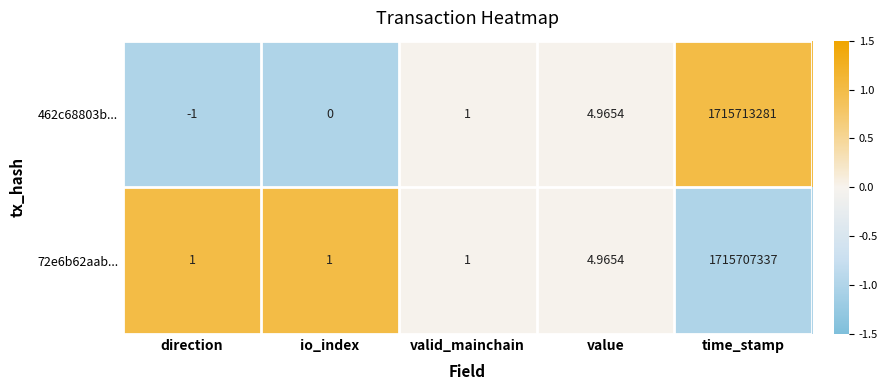

How many data points in 462c68803b... are less than 1?

2